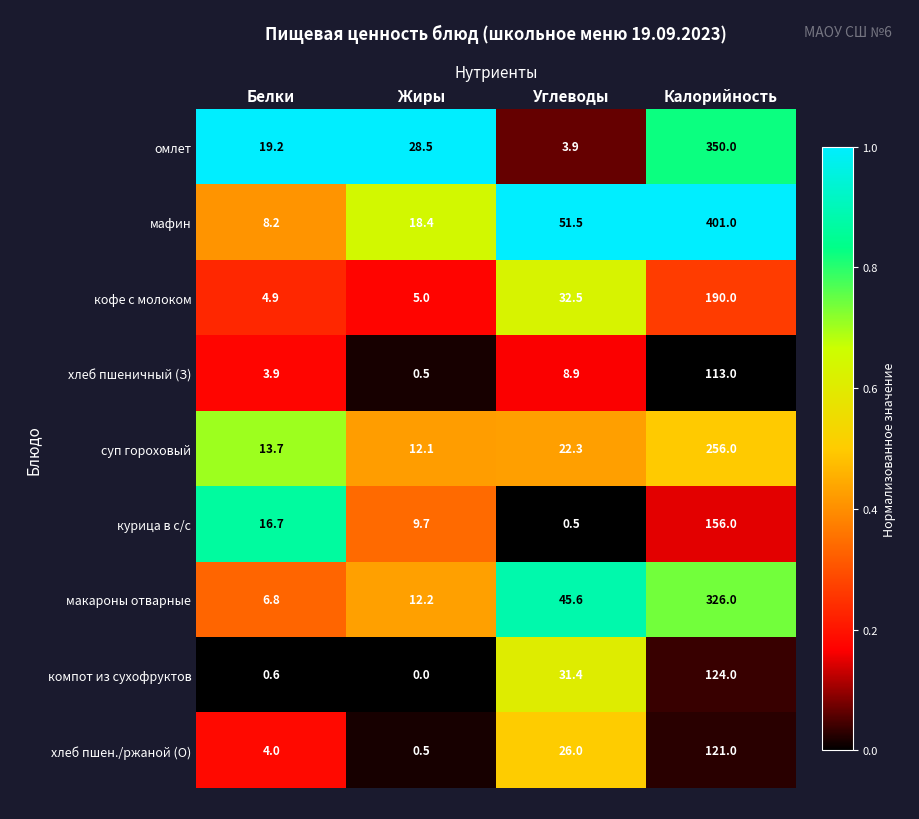

Is it true that макароны отварные equals 45.6 at Углеводы?

True